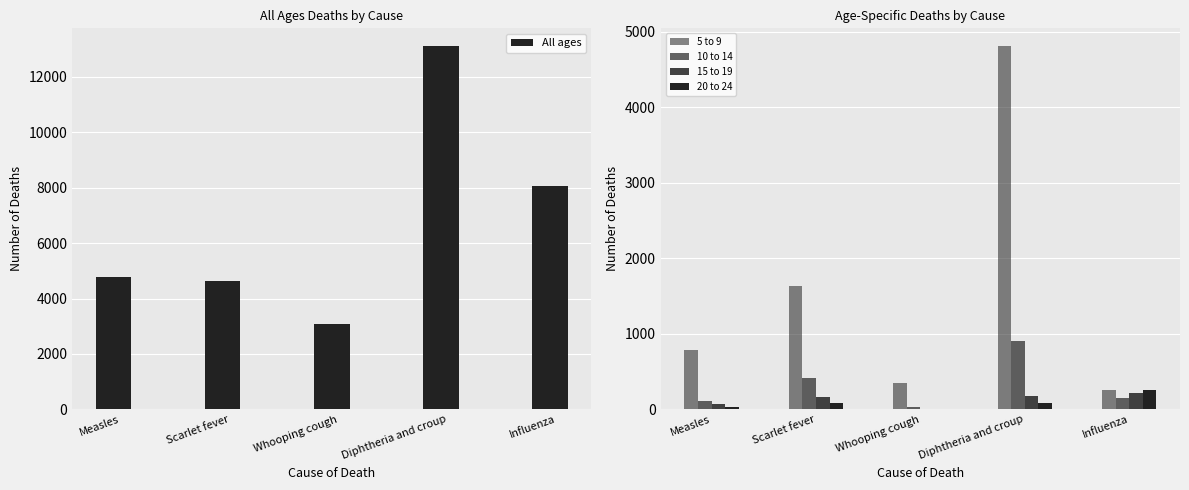

Which series has the largest range (max minus min)?

All ages